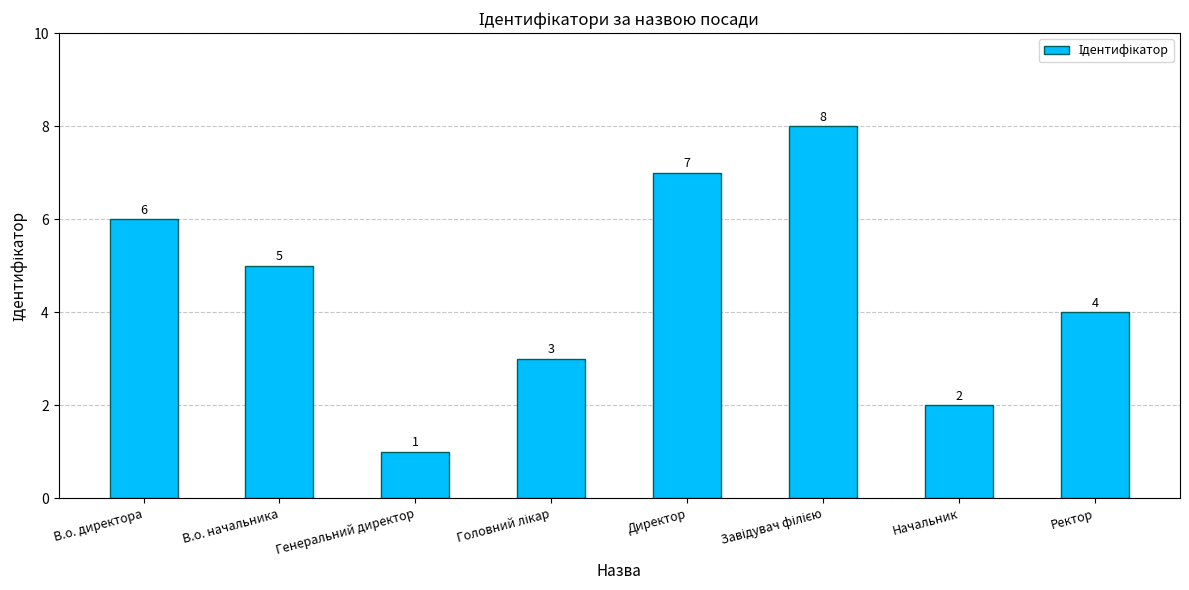

What is the maximum value shown in the chart?

8